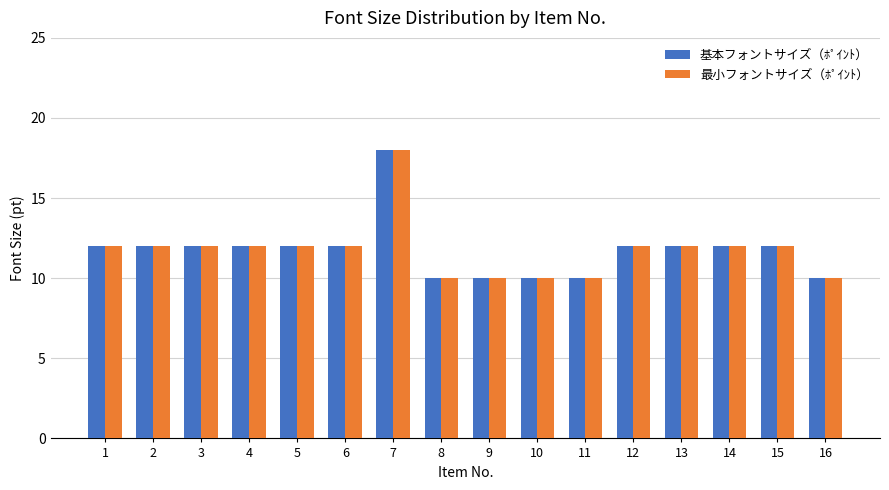

Reading left to right, extract all data points from this chart.

基本フォントサイズ（ﾎﾟｲﾝﾄ）: 1=12	2=12	3=12	4=12	5=12	6=12	7=18	8=10	9=10	10=10	11=10	12=12	13=12	14=12	15=12	16=10
最小フォントサイズ（ﾎﾟｲﾝﾄ）: 1=12	2=12	3=12	4=12	5=12	6=12	7=18	8=10	9=10	10=10	11=10	12=12	13=12	14=12	15=12	16=10